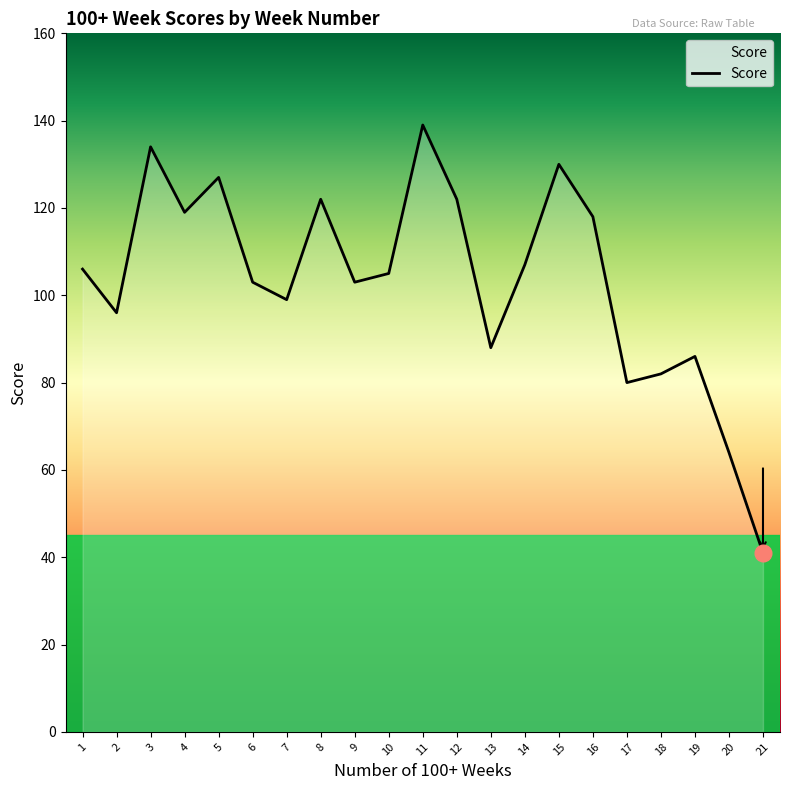

Where does the data first go above 105?

1